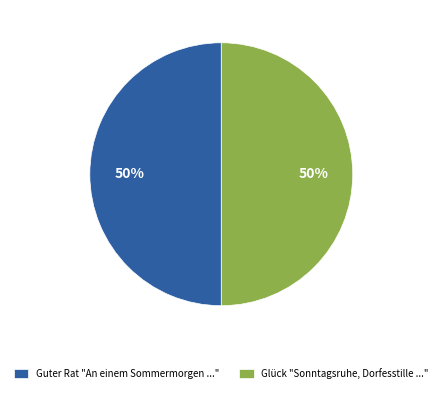

To the nearest percent, what is the average slice percentage?

50%